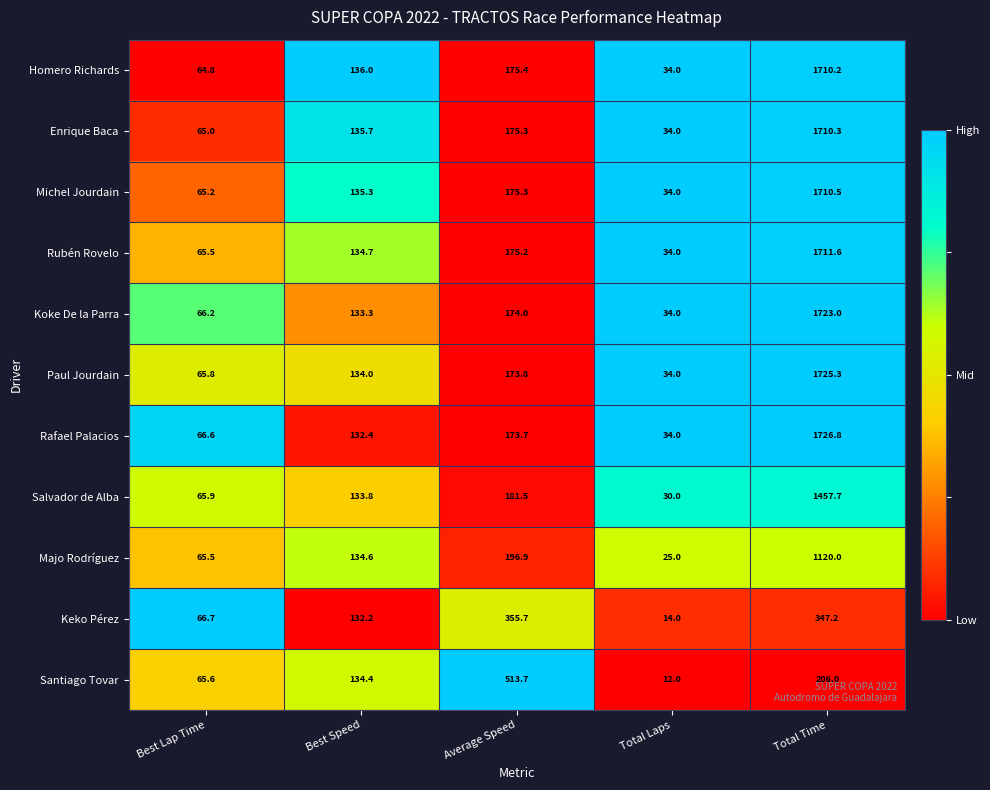

What is the difference between the maximum and minimum values in the Santiago Tovar series?

501.7